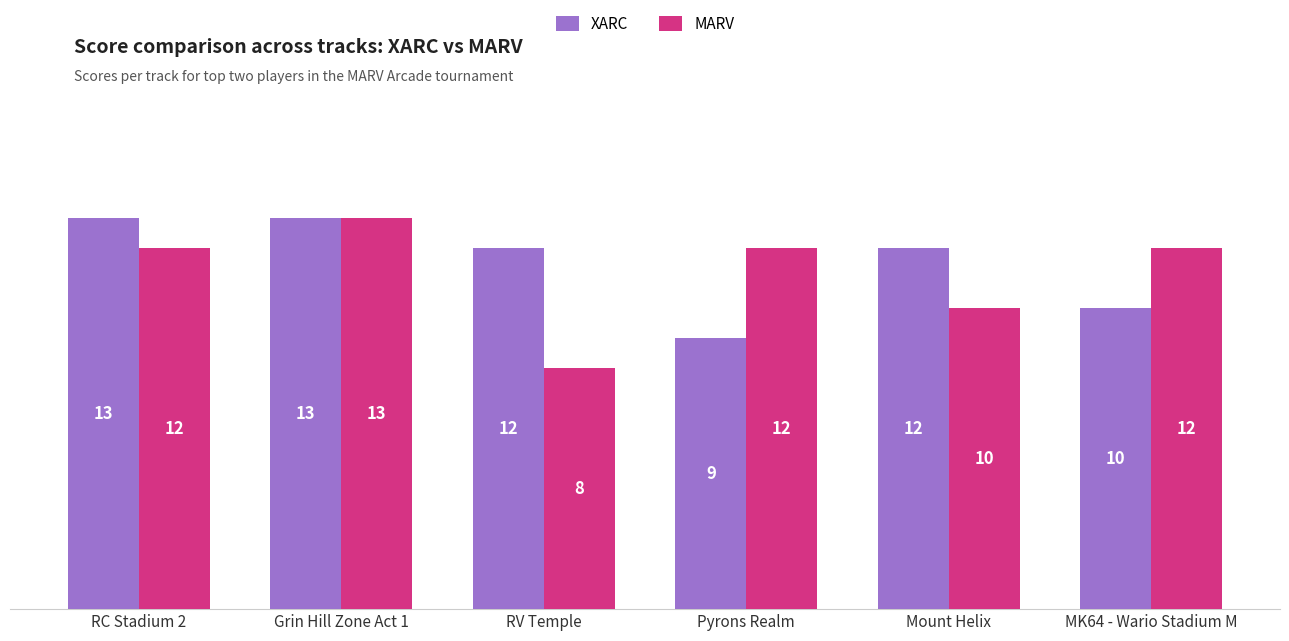

True or false: MARV has a value of 10 at Mount Helix.

True